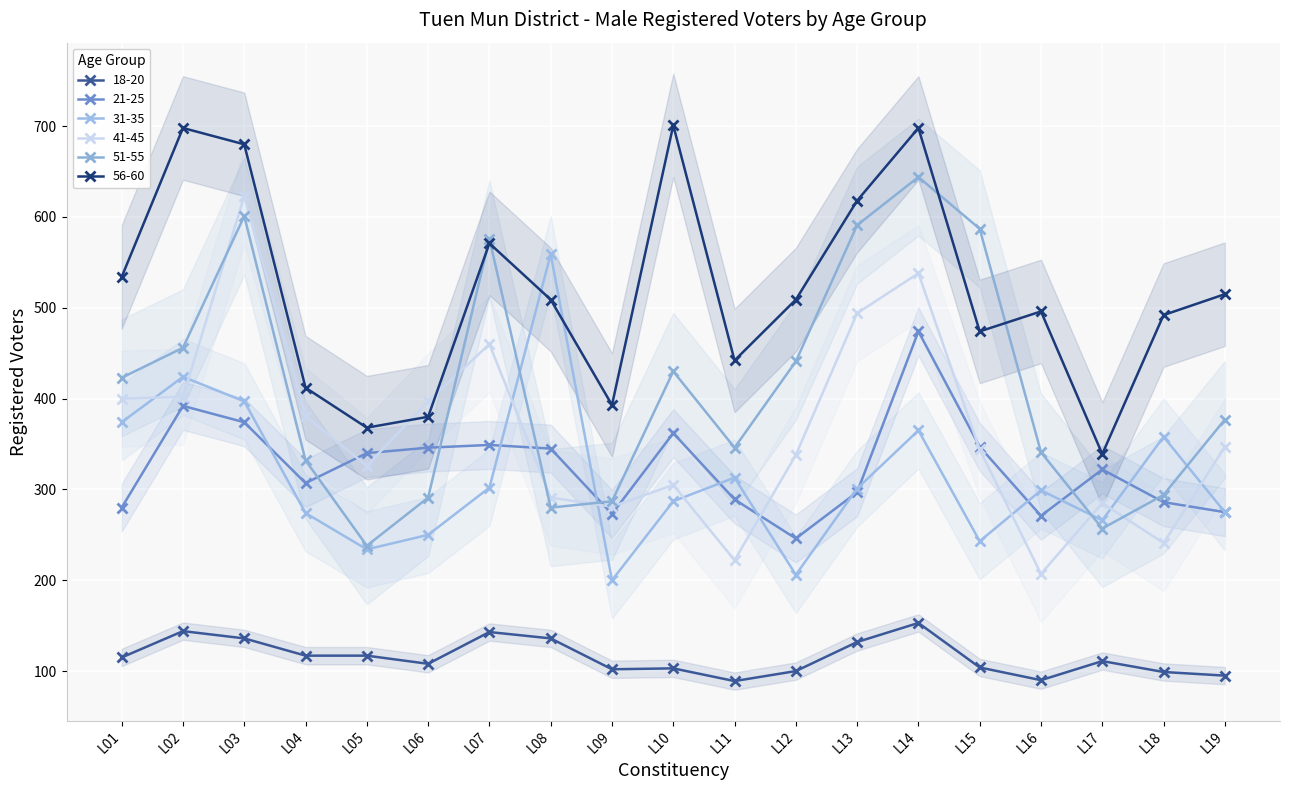

How many times do 31-35 and 56-60 cross each other?

2